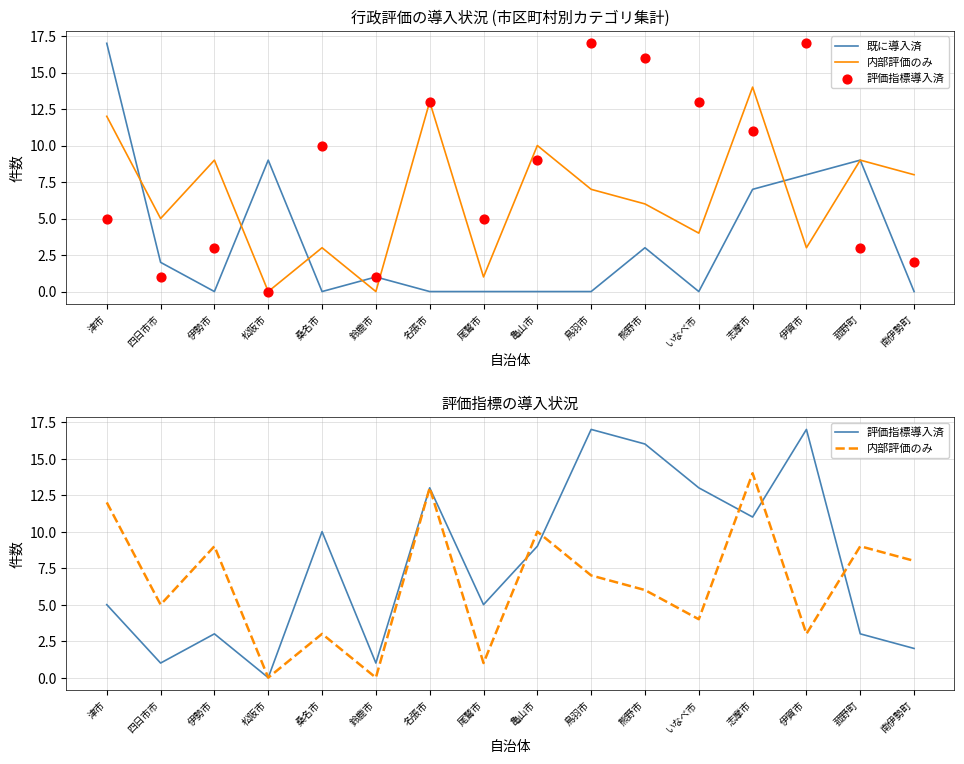

Which series has the largest Y range (max minus min)?

既に導入済